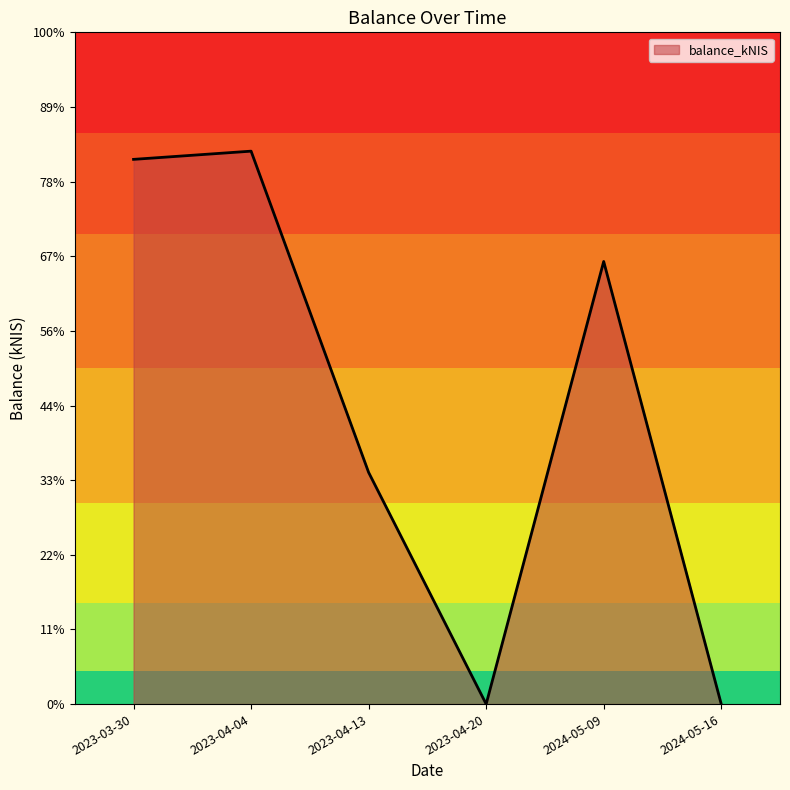

At which category does the data reach its first local peak?

2023-04-04